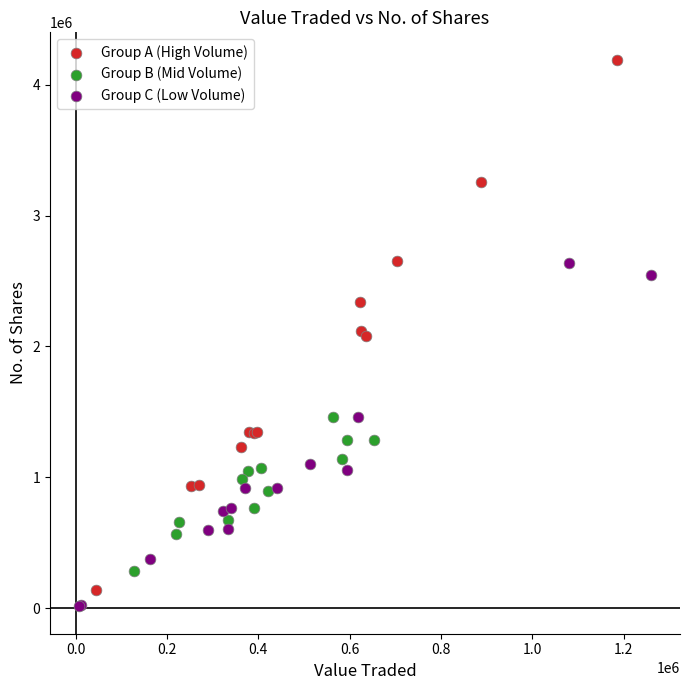

Which series has the widest spread of Y values?

Group A (High Volume)